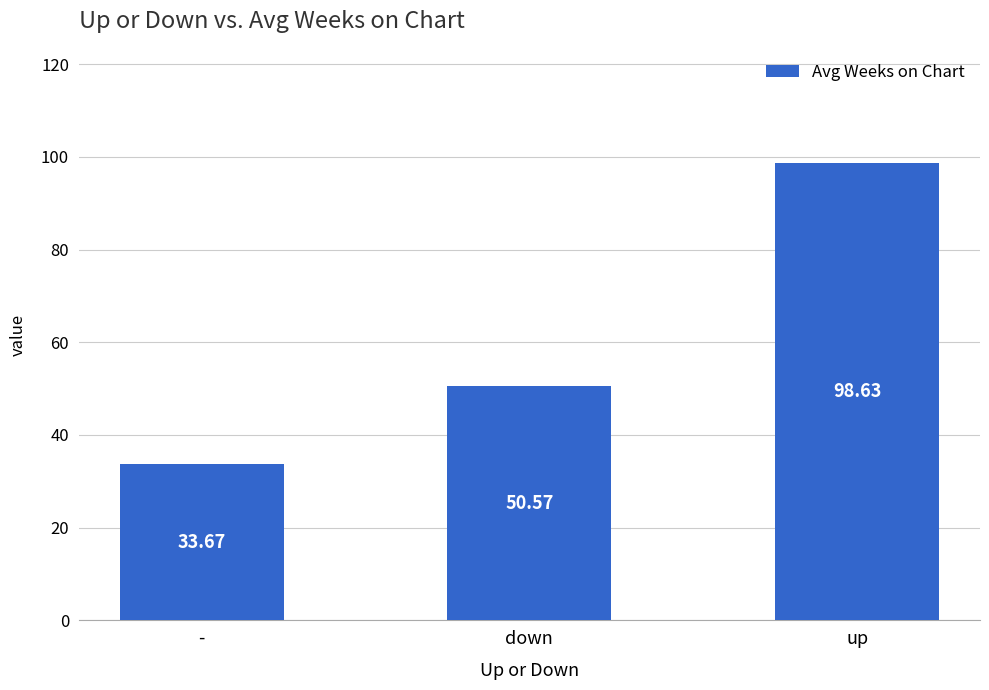

At which label is the value closest to 66?

down